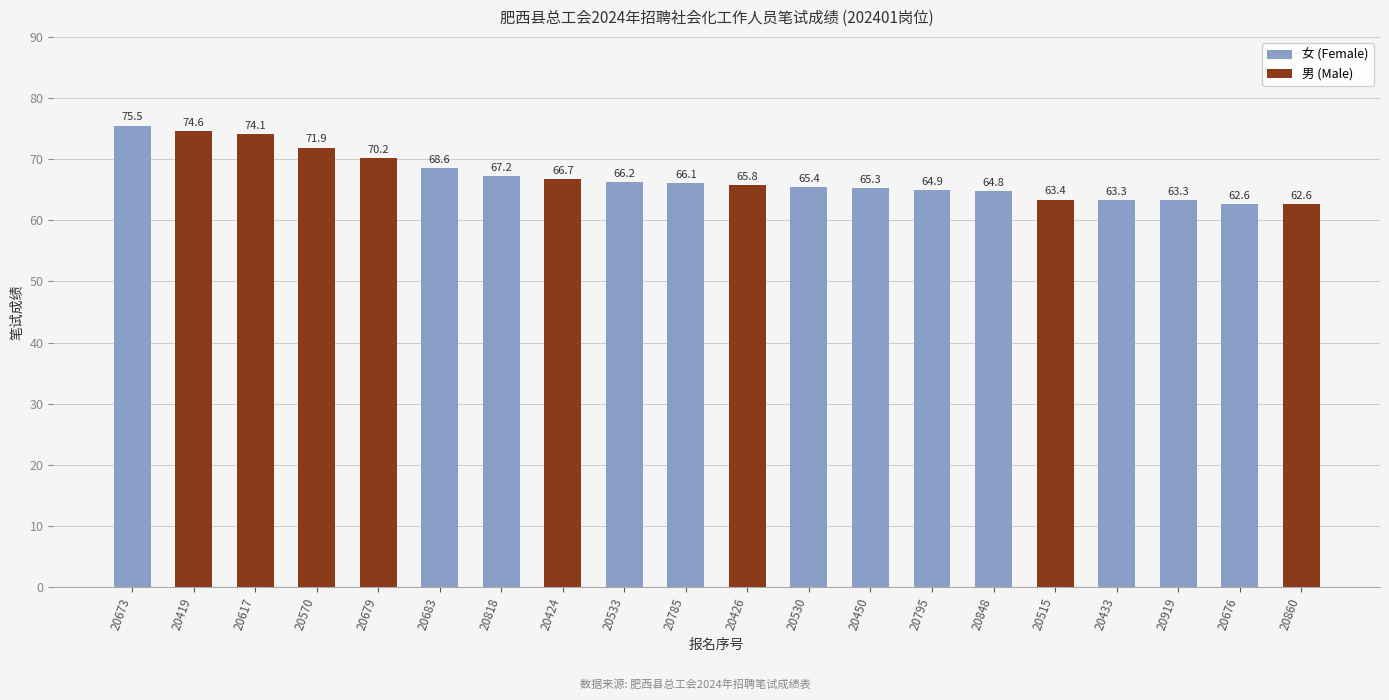

Are the bars horizontal?

No